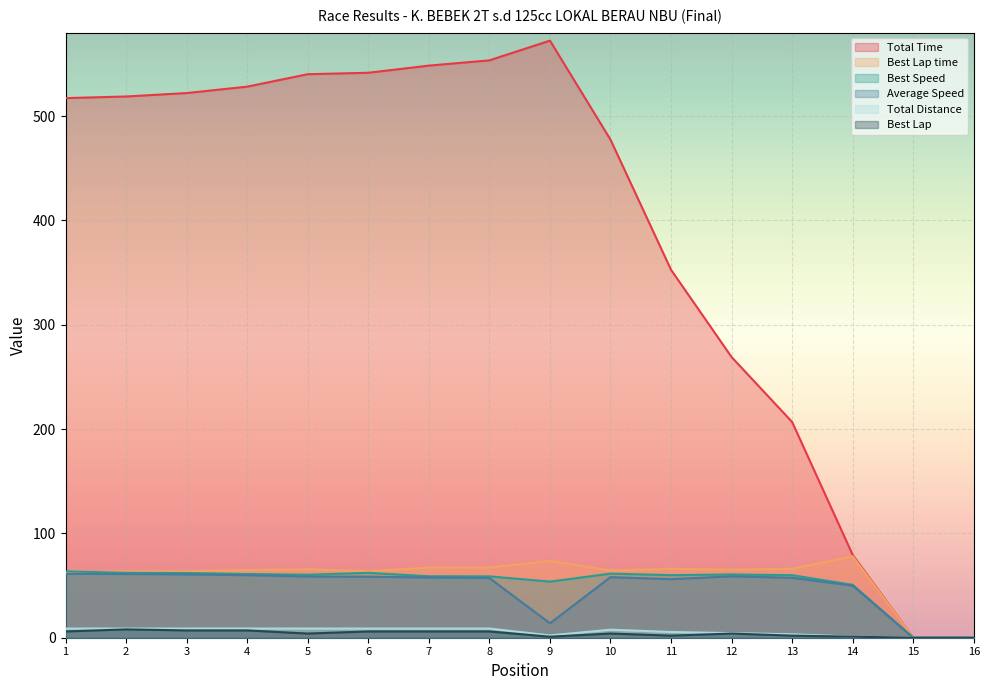

Which series changed the most between 2 and 7?

Total Time